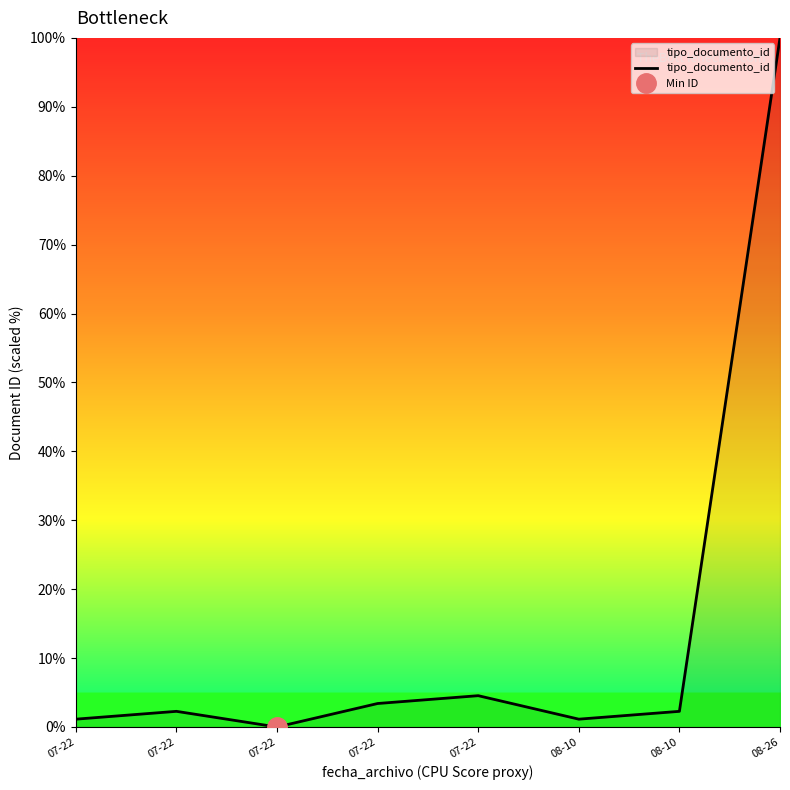

How many series are shown in this chart?

1